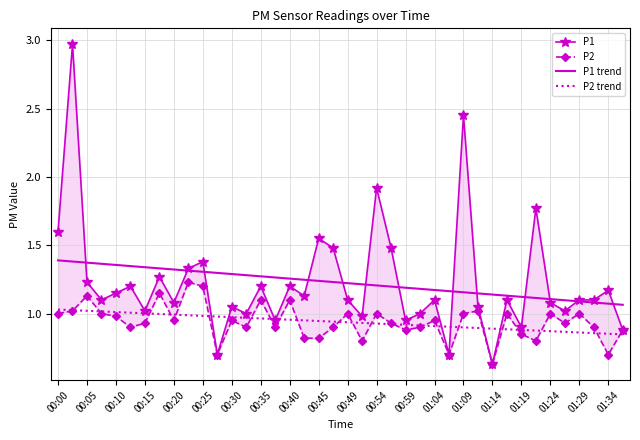

Which series has the largest range (max minus min)?

P1